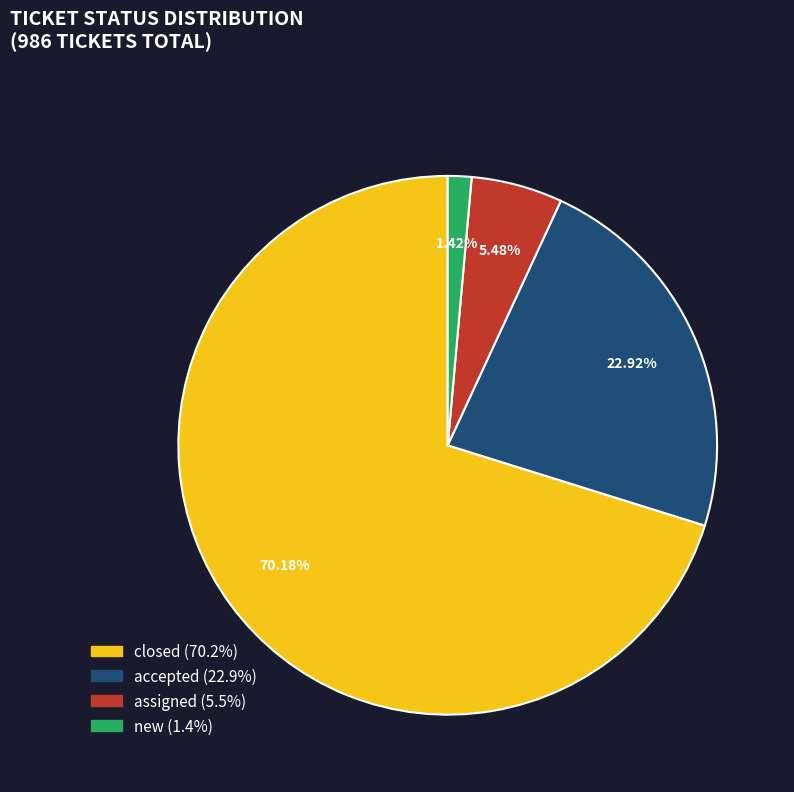

Count the number of slices in the pie.

4